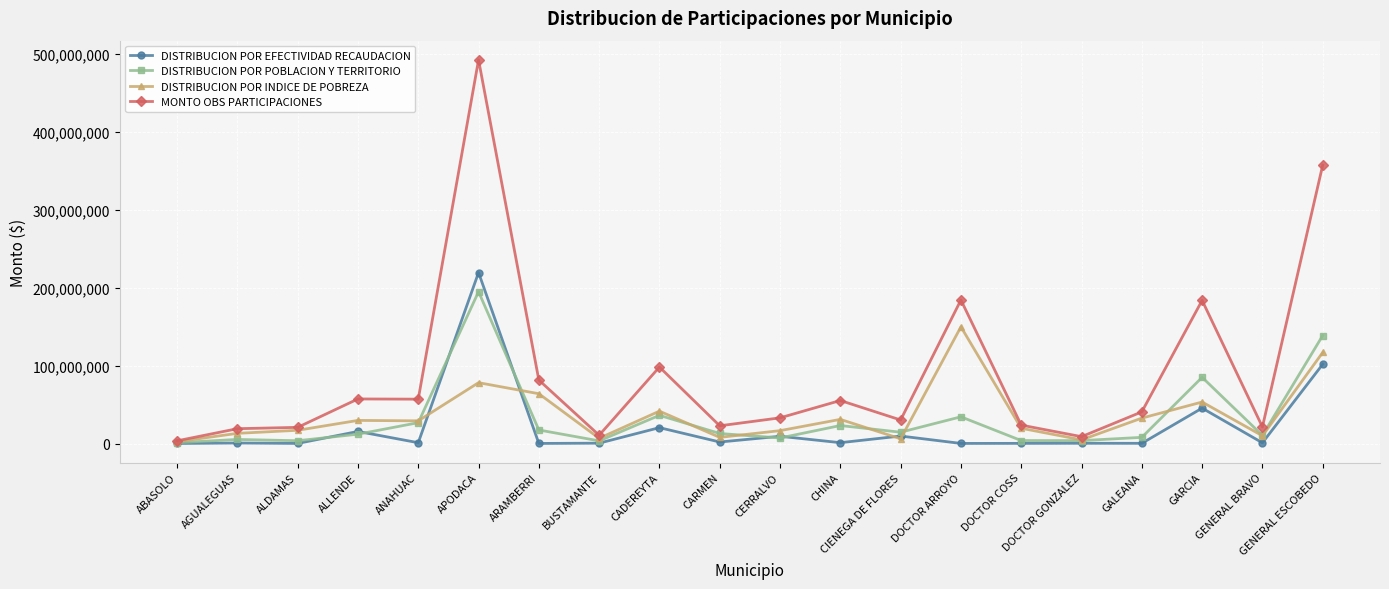

What is the spread (max minus min) of values at CADEREYTA?

77764542.6